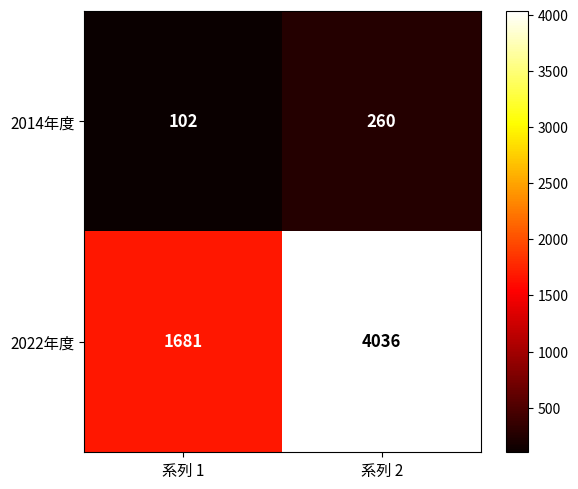

What is the total value across all series at 系列 2?

4296